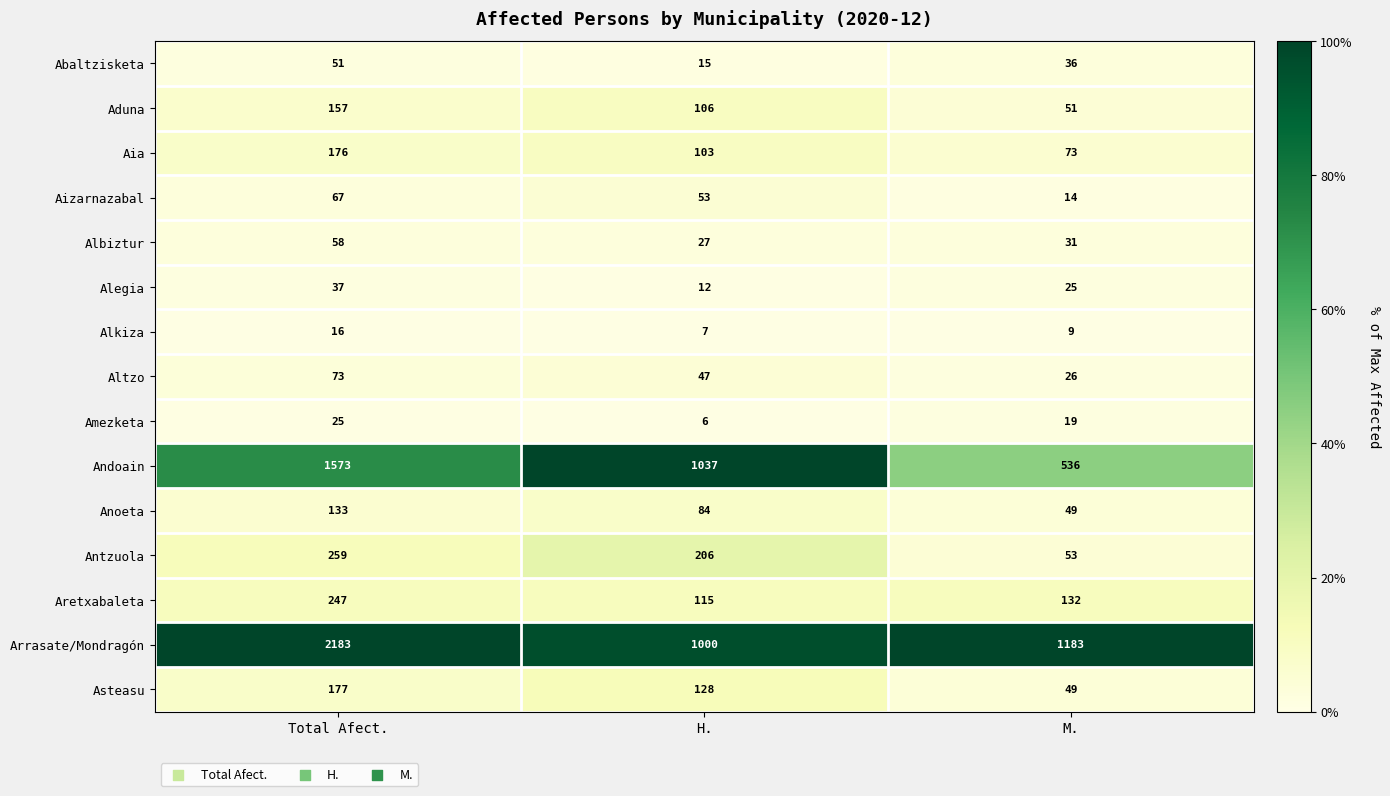

Which series has the largest total across all categories?

Arrasate/Mondragón